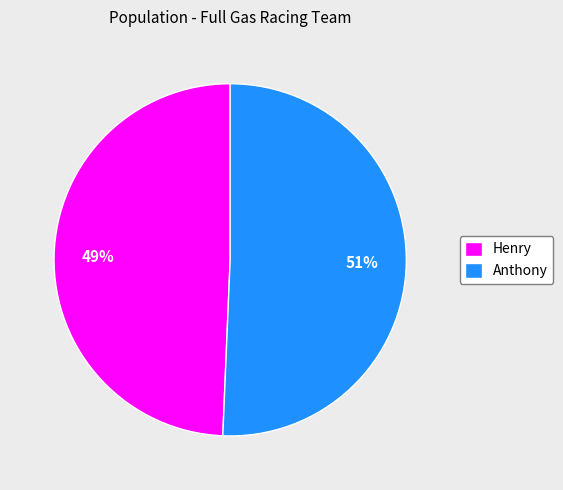

Do Henry and Anthony together represent more than half of the pie?

Yes